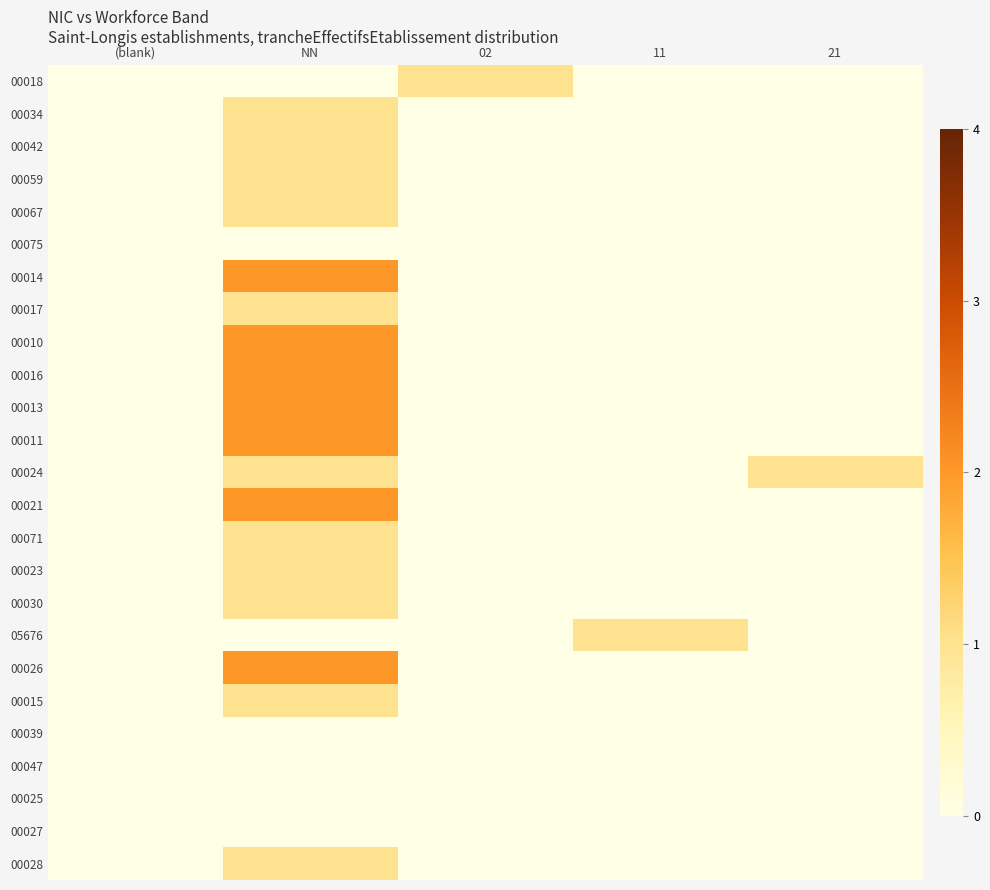

Reading left to right, list all the values displayed in this chart.

00018: (blank)=0	NN=0	02=1	11=0	21=0
00034: (blank)=0	NN=1	02=0	11=0	21=0
00042: (blank)=0	NN=1	02=0	11=0	21=0
00059: (blank)=0	NN=1	02=0	11=0	21=0
00067: (blank)=0	NN=1	02=0	11=0	21=0
00075: (blank)=0	NN=0	02=0	11=0	21=0
00014: (blank)=0	NN=2	02=0	11=0	21=0
00017: (blank)=0	NN=1	02=0	11=0	21=0
00010: (blank)=0	NN=2	02=0	11=0	21=0
00016: (blank)=0	NN=2	02=0	11=0	21=0
00013: (blank)=0	NN=2	02=0	11=0	21=0
00011: (blank)=0	NN=2	02=0	11=0	21=0
00024: (blank)=0	NN=1	02=0	11=0	21=1
00021: (blank)=0	NN=2	02=0	11=0	21=0
00071: (blank)=0	NN=1	02=0	11=0	21=0
00023: (blank)=0	NN=1	02=0	11=0	21=0
00030: (blank)=0	NN=1	02=0	11=0	21=0
05676: (blank)=0	NN=0	02=0	11=1	21=0
00026: (blank)=0	NN=2	02=0	11=0	21=0
00015: (blank)=0	NN=1	02=0	11=0	21=0
00039: (blank)=0	NN=0	02=0	11=0	21=0
00047: (blank)=0	NN=0	02=0	11=0	21=0
00025: (blank)=0	NN=0	02=0	11=0	21=0
00027: (blank)=0	NN=0	02=0	11=0	21=0
00028: (blank)=0	NN=1	02=0	11=0	21=0